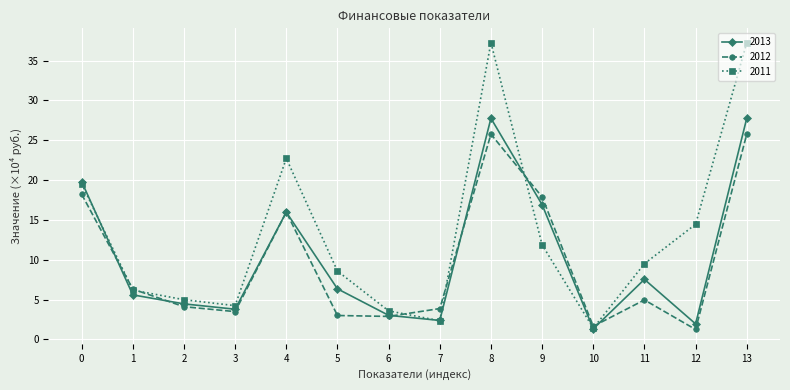

Which category has the lowest value in the 2011 series?

10